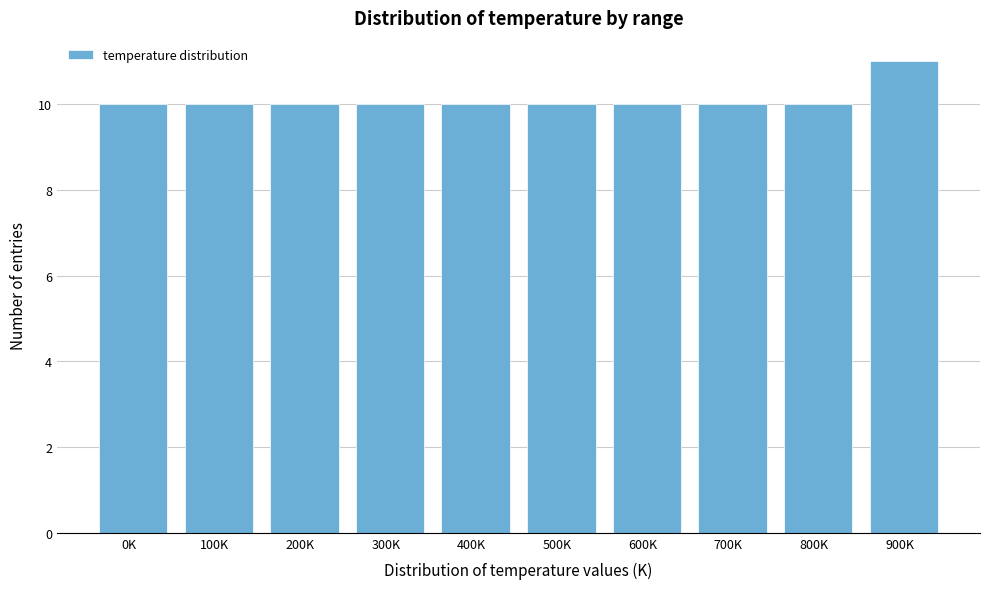

Reading left to right, extract all data points from this chart.

10	10	10	10	10	10	10	10	10	11